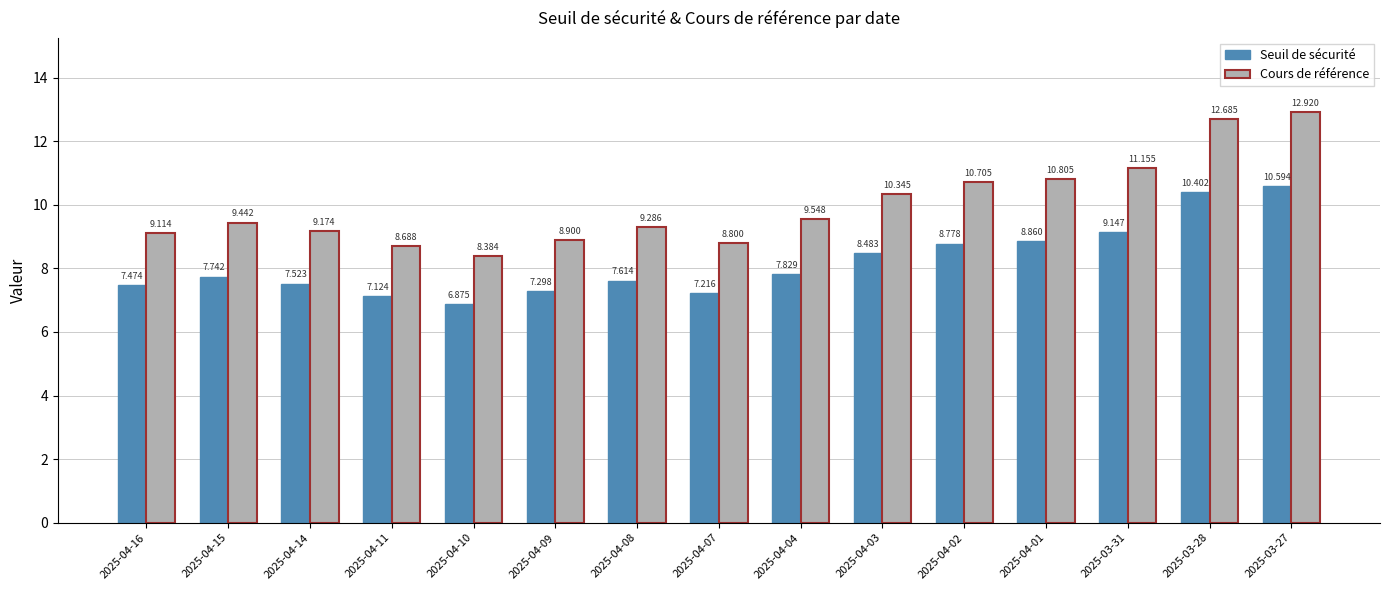

What is the average value of the Seuil de sécurité series?

8.2